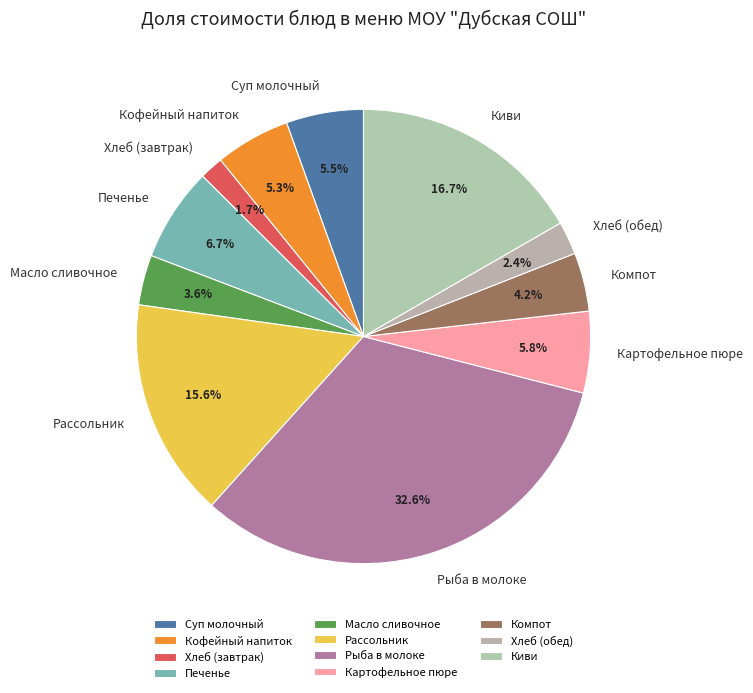

What percentage is NOT represented by Масло сливочное?

96.4%